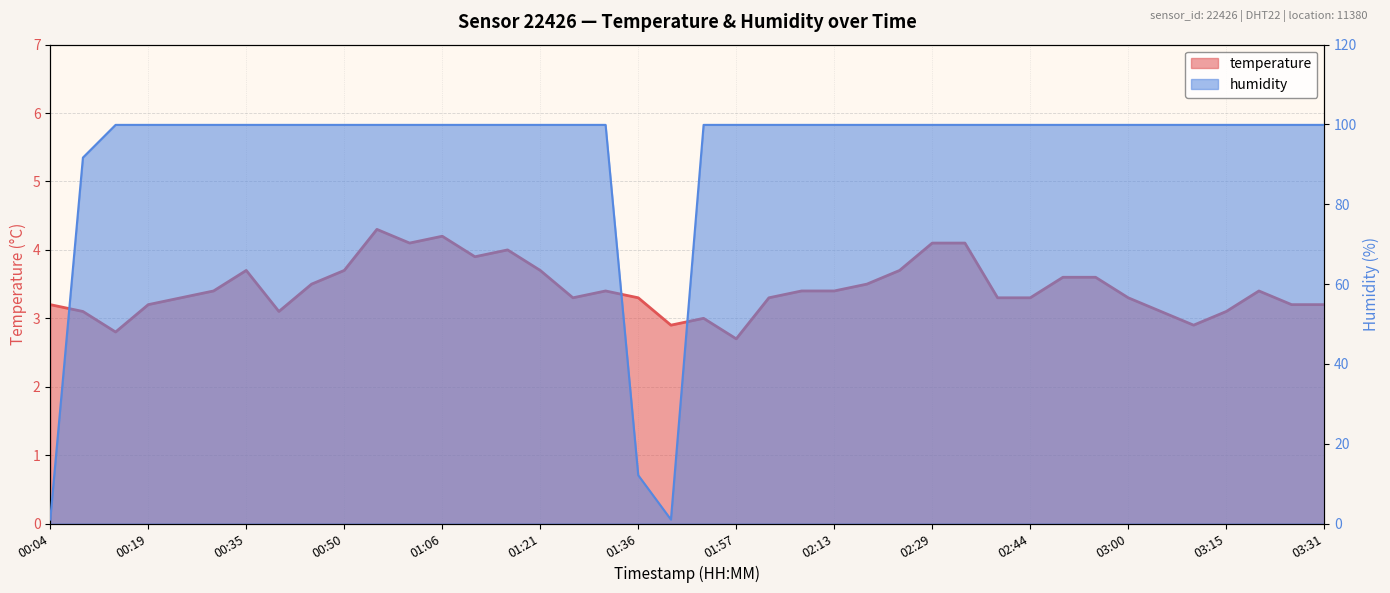

True or false: humidity has more than 1 interior local peaks.

False